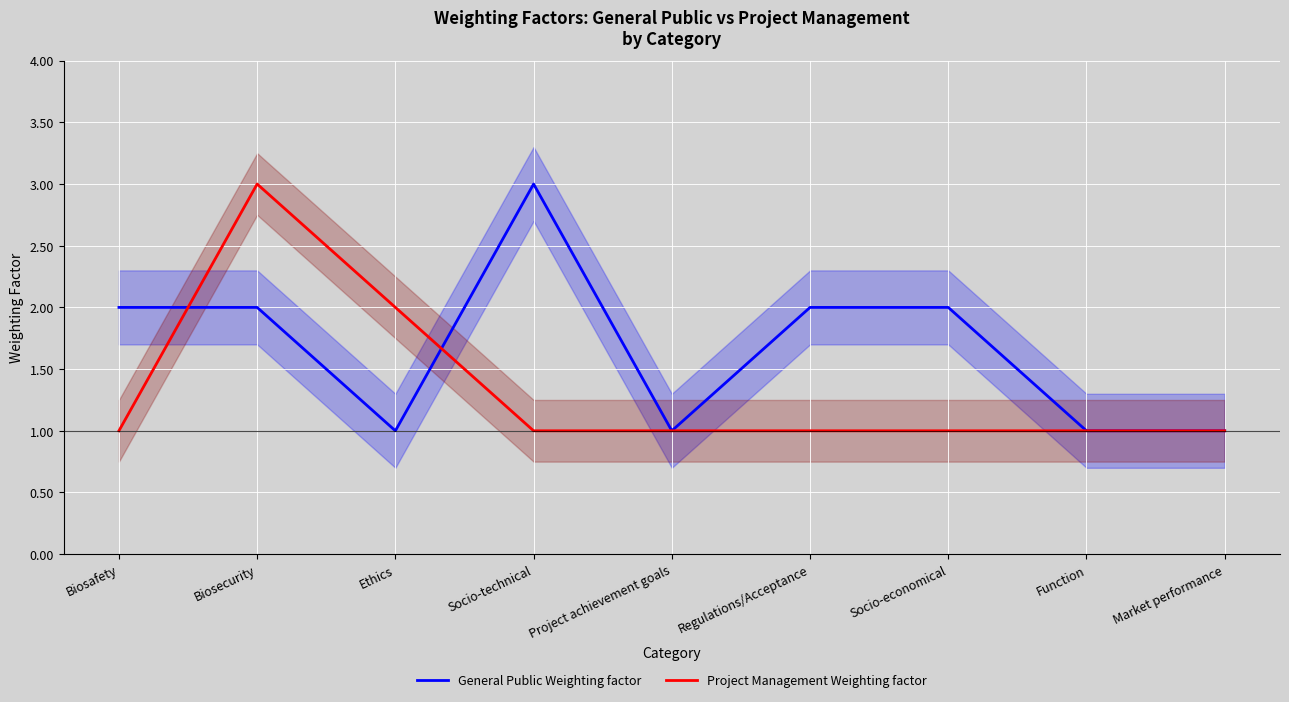

What is the value of the General Public Weighting factor point at the 1st from the left?

2